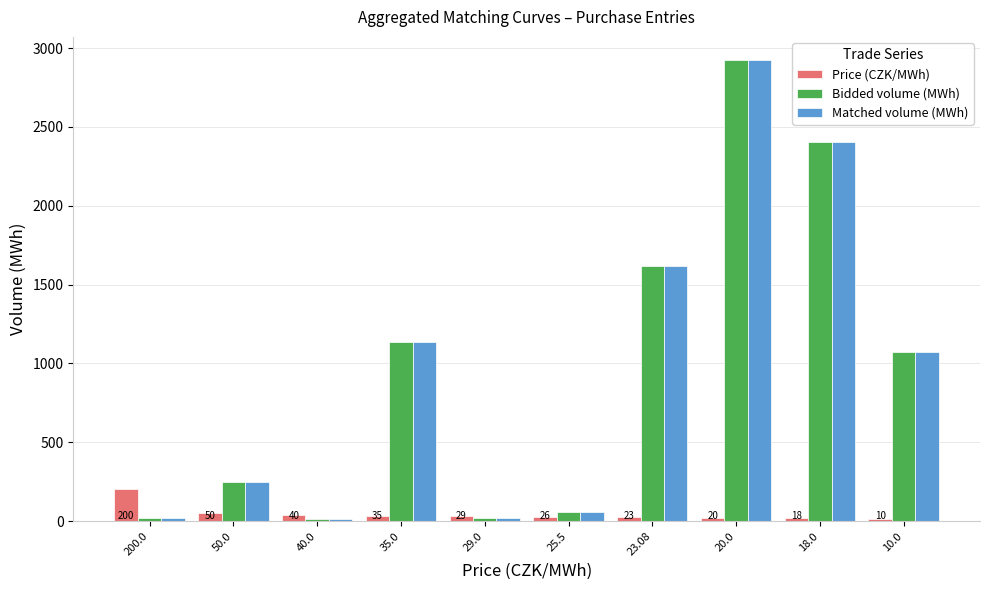

What is the difference between the Bidded volume (MWh) values at 25.5 and 18.0?

2351.2